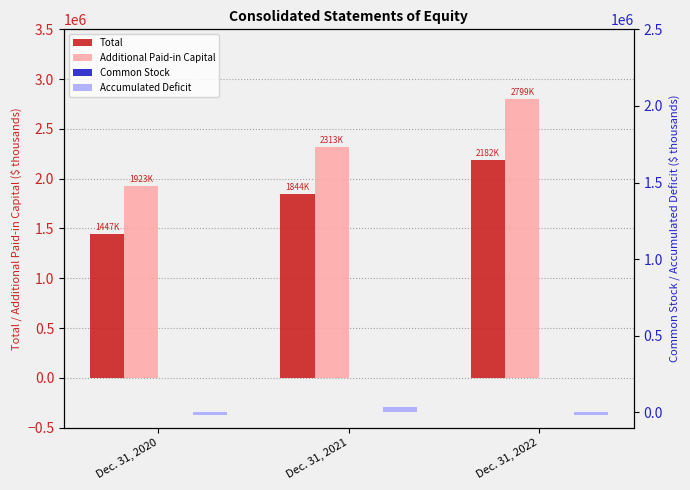

What is the maximum value shown in the chart?

2799539